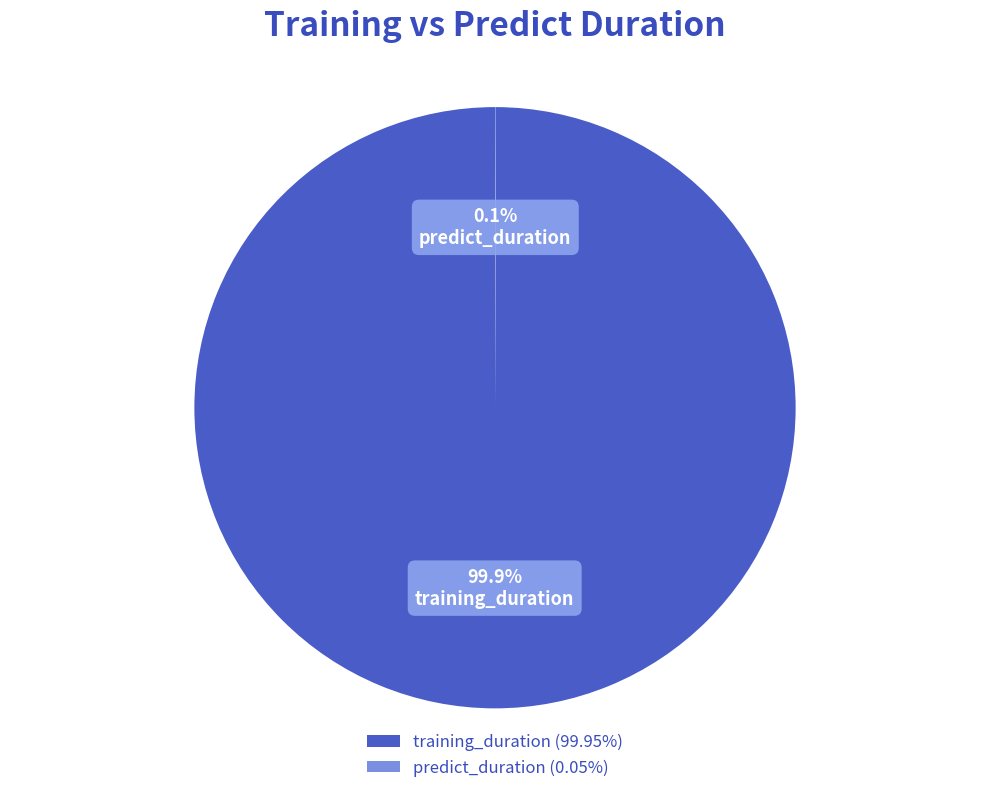

What portion of the pie excludes training_duration?

0.1%